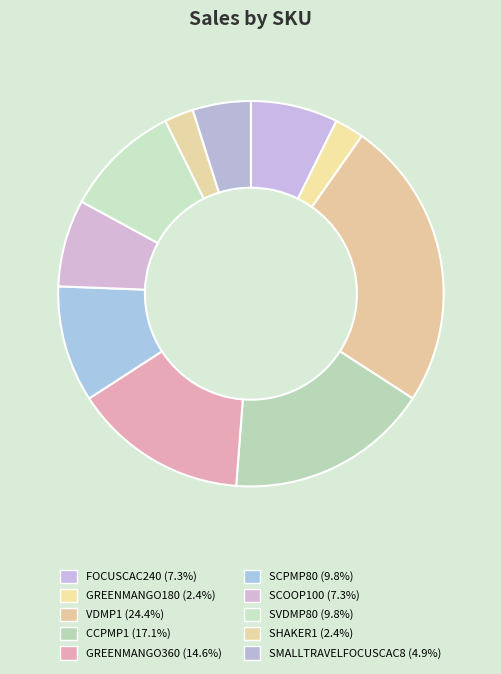

To the nearest percent, what percentage of the pie is VDMP1?

24%